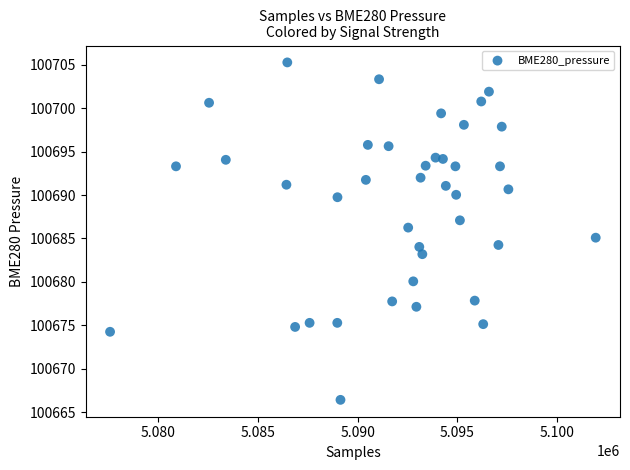

What is the range of X values (max minus min)?

24310.0